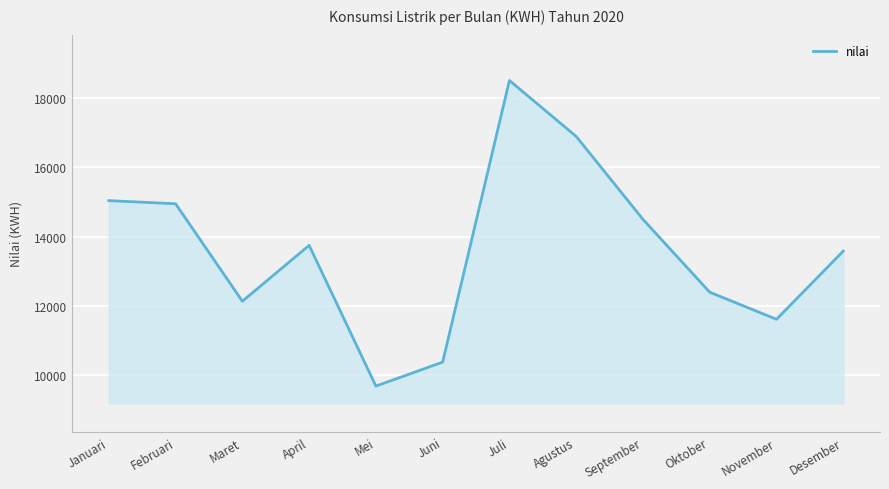

What is the ratio of the value at Juni to the value at Juli?

0.6